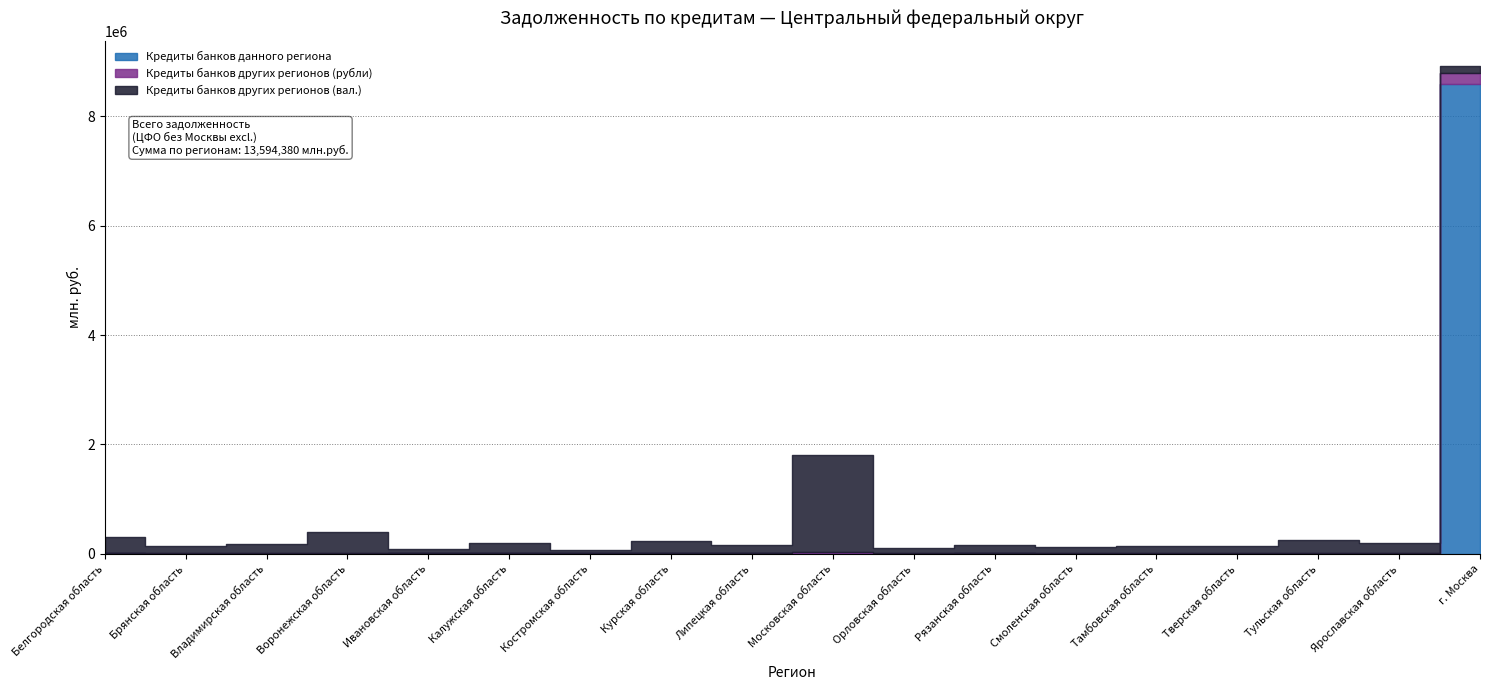

Reading left to right, transcribe all the data shown in this chart.

Кредиты банков данного региона: Белгородская область=6171	Брянская область=0	Владимирская область=2879	Воронежская область=13	Ивановская область=6428	Калужская область=5777	Костромская область=7202	Курская область=9772	Липецкая область=14143	Московская область=4711	Орловская область=110	Рязанская область=9091	Смоленская область=2713	Тамбовская область=2066	Тверская область=2570	Тульская область=1881	Ярославская область=3210	г. Москва=8587219
Кредиты банков других регионов (рубли): Белгородская область=7874	Брянская область=4435	Владимирская область=5191	Воронежская область=16508	Ивановская область=3453	Калужская область=4383	Костромская область=1832	Курская область=3268	Липецкая область=3543	Московская область=28567	Орловская область=5805	Рязанская область=4128	Смоленская область=3882	Тамбовская область=2646	Тверская область=4335	Тульская область=7133	Ярославская область=5378	г. Москва=211428
Кредиты банков других регионов (вал.): Белгородская область=295093	Брянская область=132449	Владимирская область=165387	Воронежская область=379373	Ивановская область=82143	Калужская область=180638	Костромская область=61419	Курская область=212920	Липецкая область=143149	Московская область=1781458	Орловская область=90397	Рязанская область=142501	Смоленская область=116097	Тамбовская область=130160	Тверская область=131564	Тульская область=237309	Ярославская область=191026	г. Москва=131552